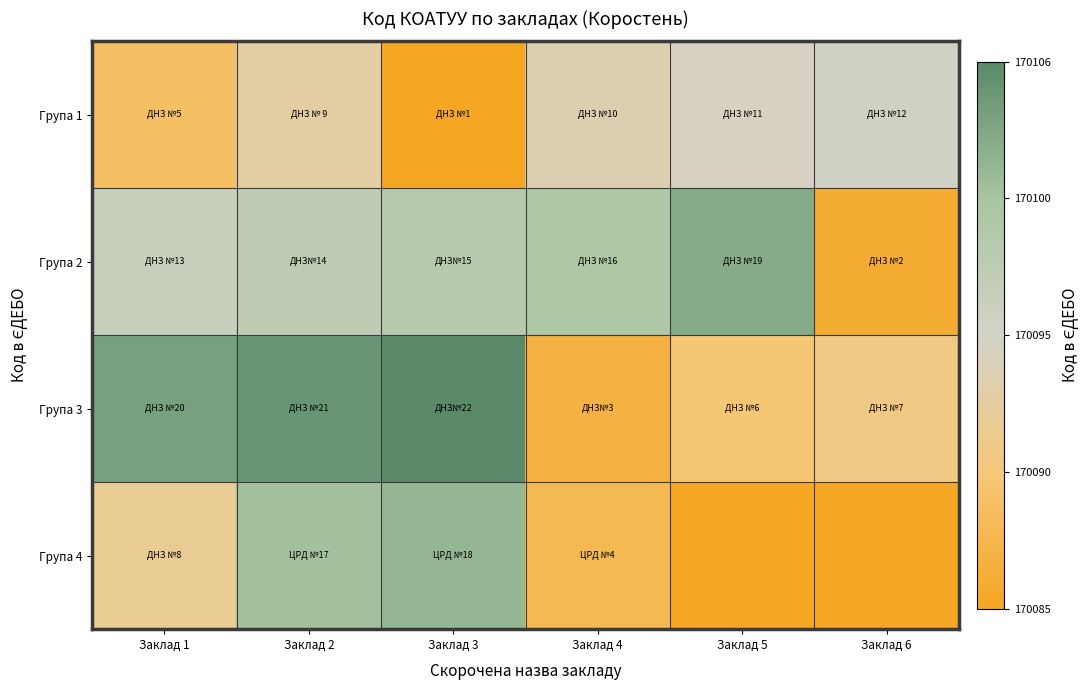

Which series changed the most between Заклад 1 and Заклад 5?

Група 4